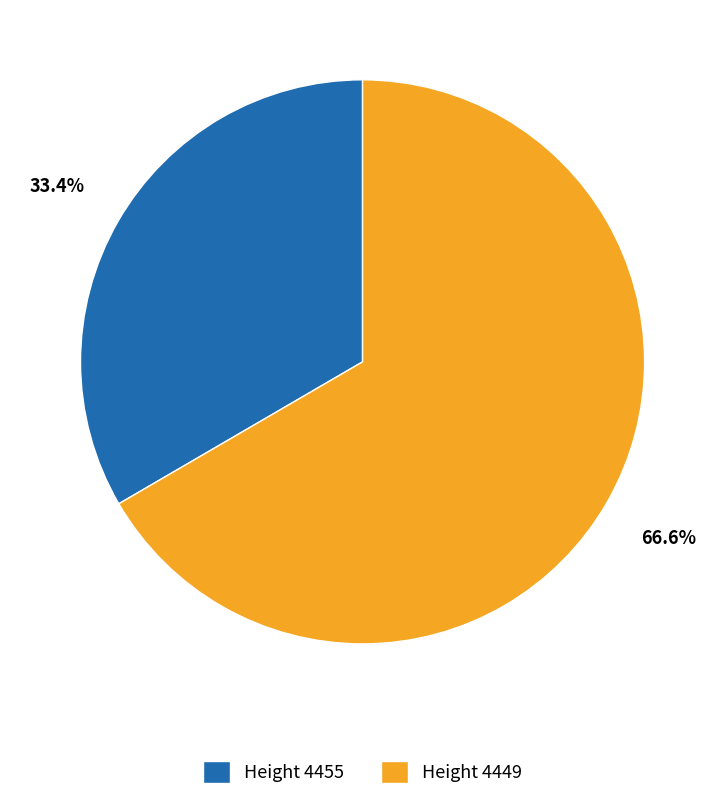

To the nearest percent, what is the average slice percentage?

50%